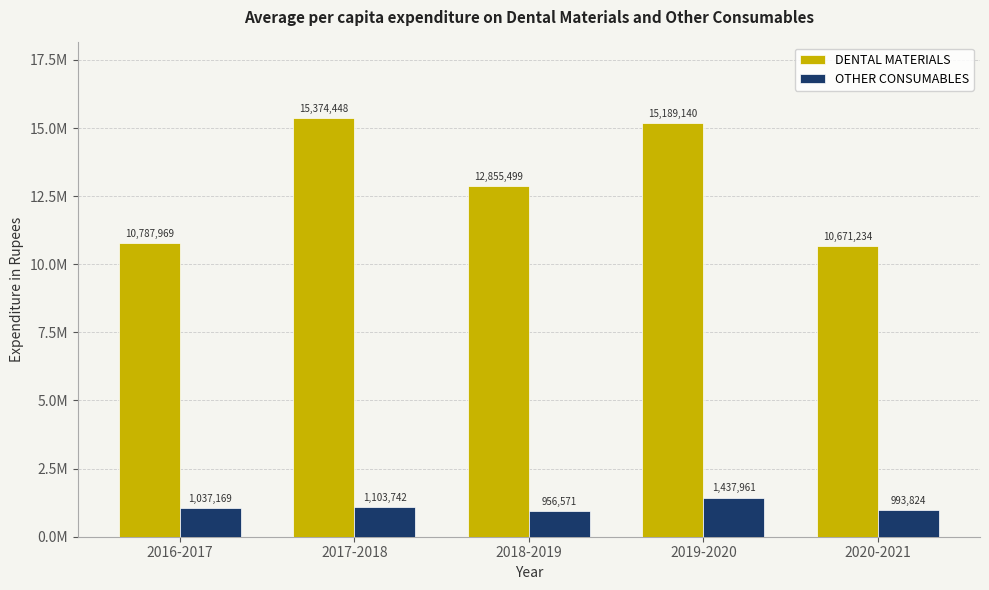

Which series has the largest range (max minus min)?

DENTAL MATERIALS